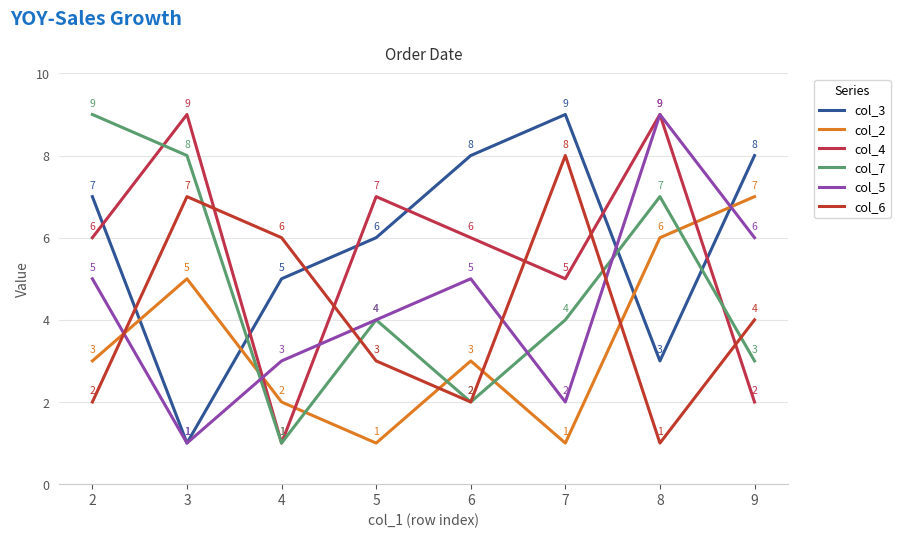

At which category is the sum across all series the highest?

8